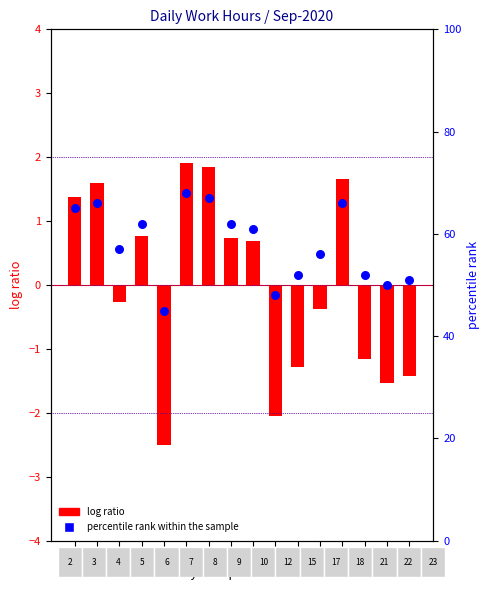

What are all the series names shown in the legend?

log ratio, percentile rank within the sample